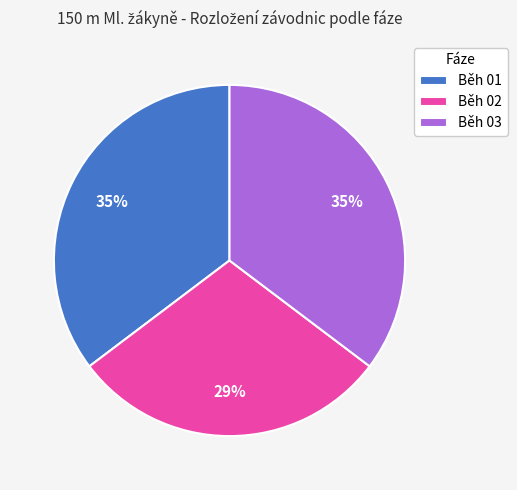

Approximately how many times larger is the value at Běh 01 compared to Běh 02?

1.2